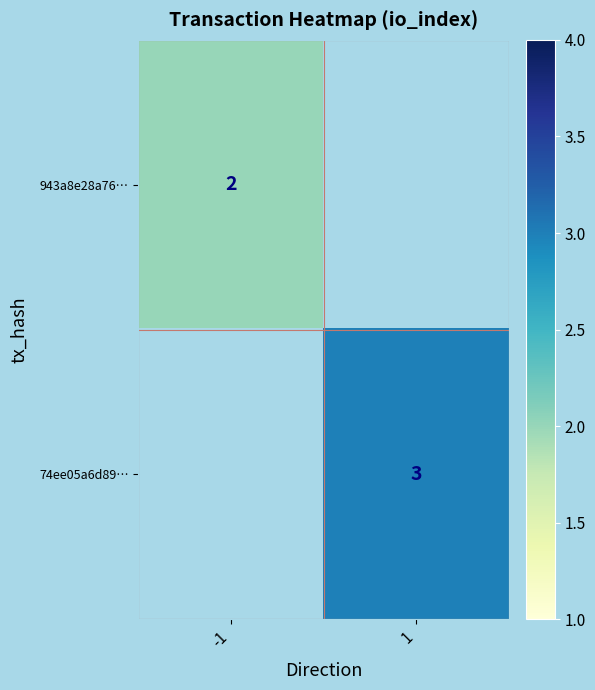

The 74ee05a6d89… series shows 3 at 1. True or false?

True